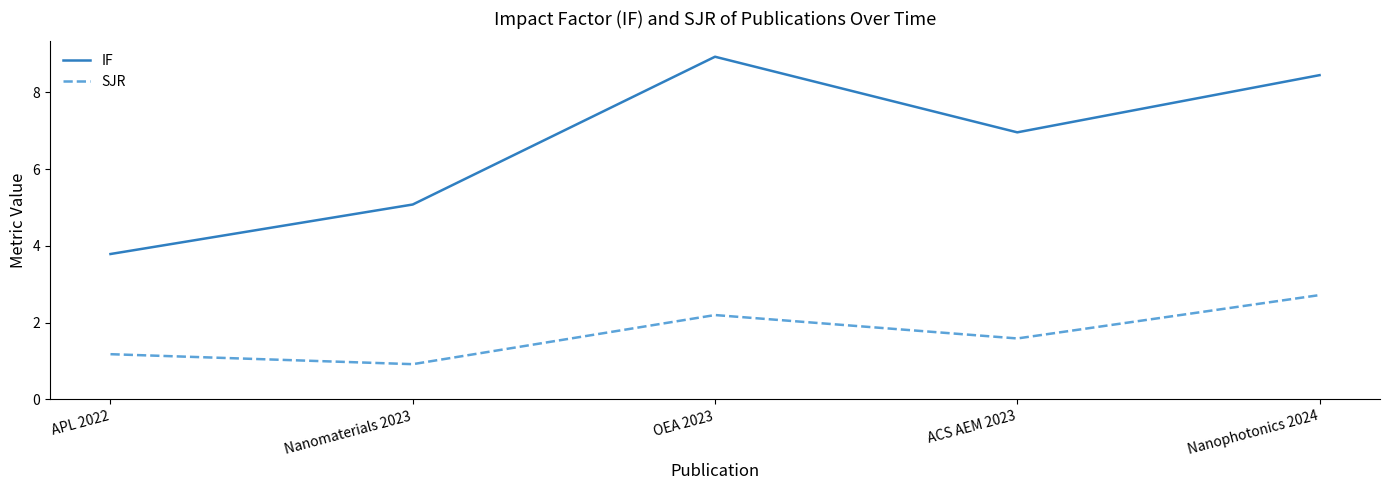

Between APL 2022 and Nanophotonics 2024, which series saw the biggest shift?

IF